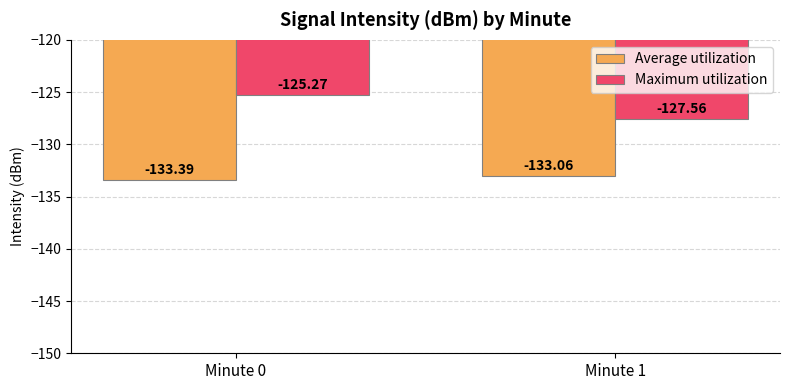

Between Minute 0 and Minute 1, which series saw the biggest shift?

Maximum utilization